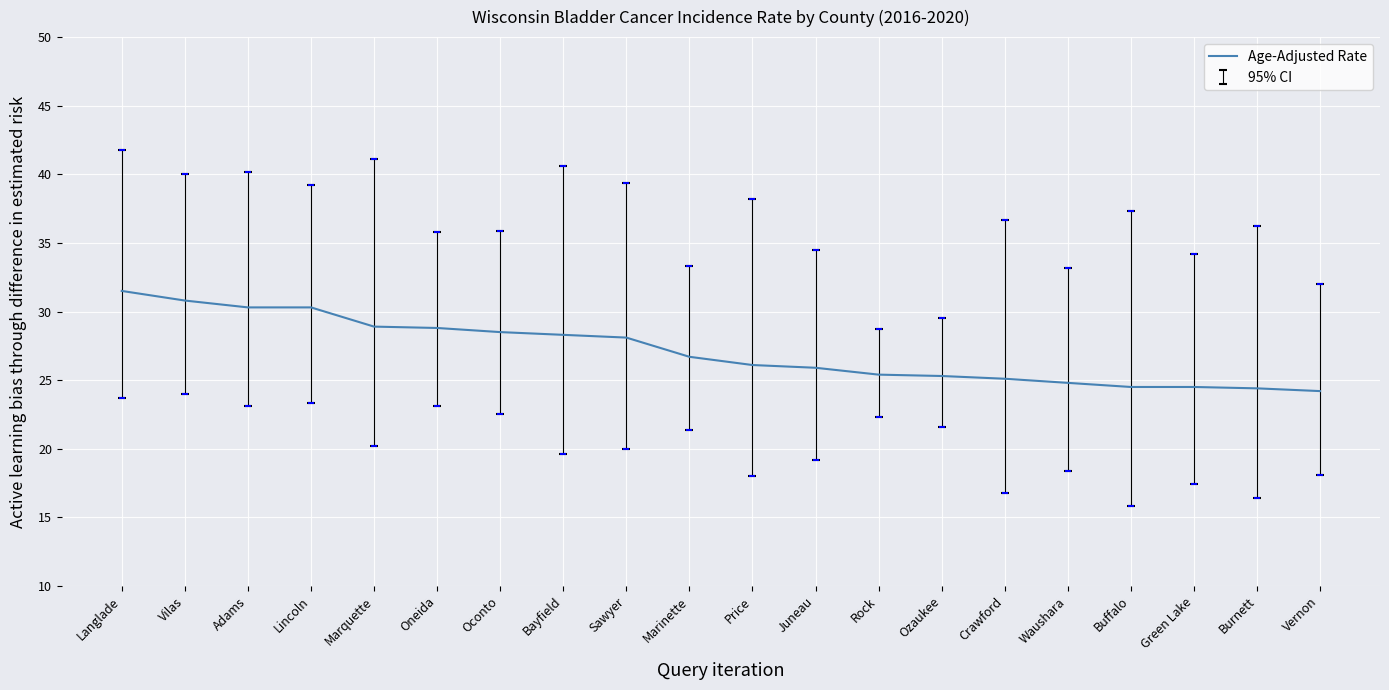

Rank the categories by value from lowest to highest.

Vernon, Burnett, Buffalo, Green Lake, Waushara, Crawford, Ozaukee, Rock, Juneau, Price, Marinette, Sawyer, Bayfield, Oconto, Oneida, Marquette, Adams, Lincoln, Vilas, Langlade